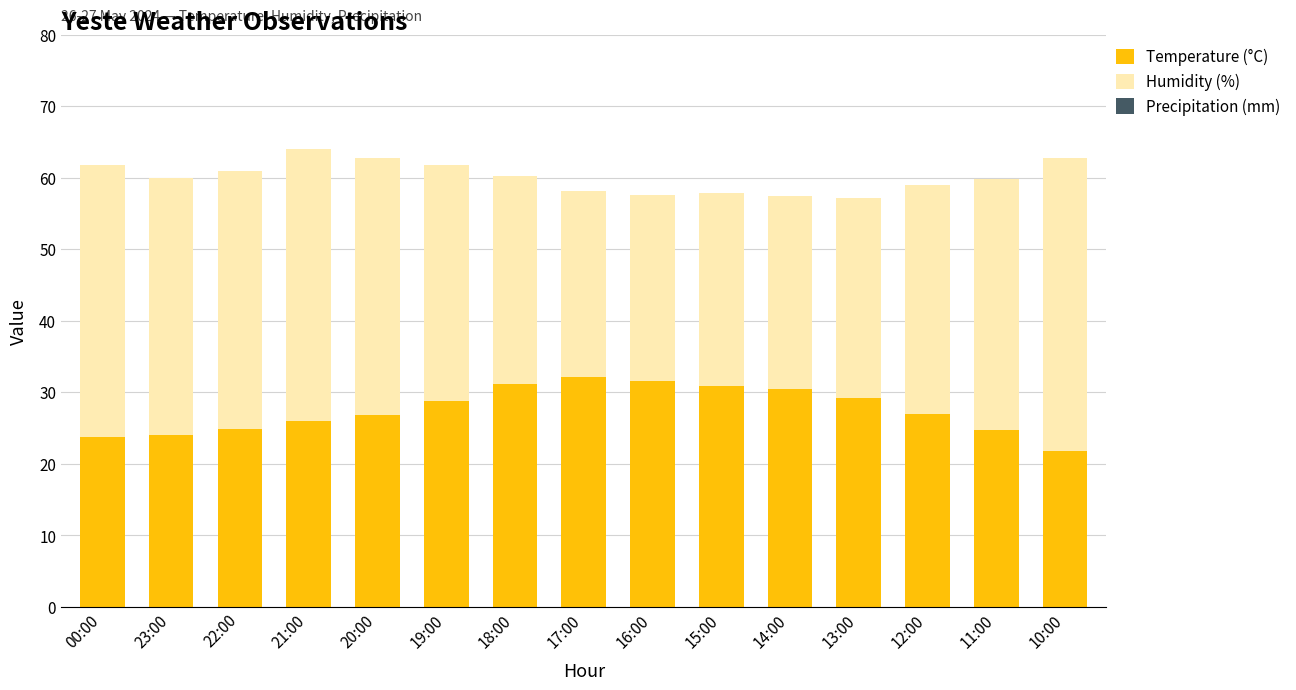

Read the Temperature (°C) value at 18:00.

31.2